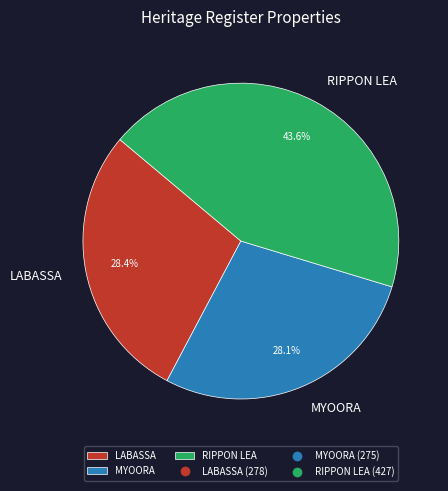

Count the number of slices in the pie.

3